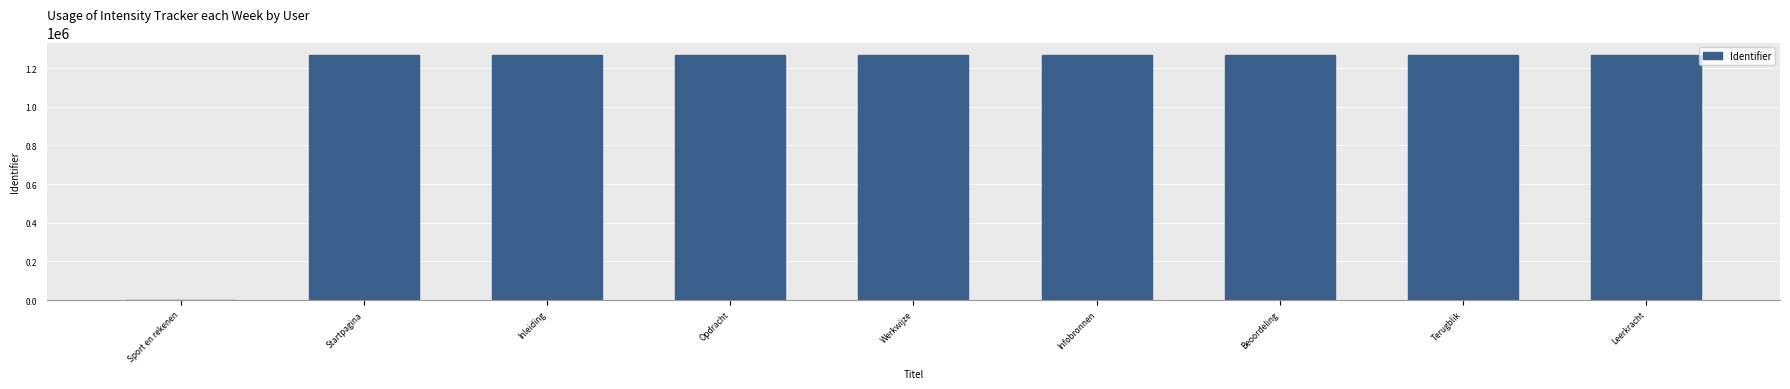

Between Sport en rekenen and Inleiding, which is larger?

Inleiding